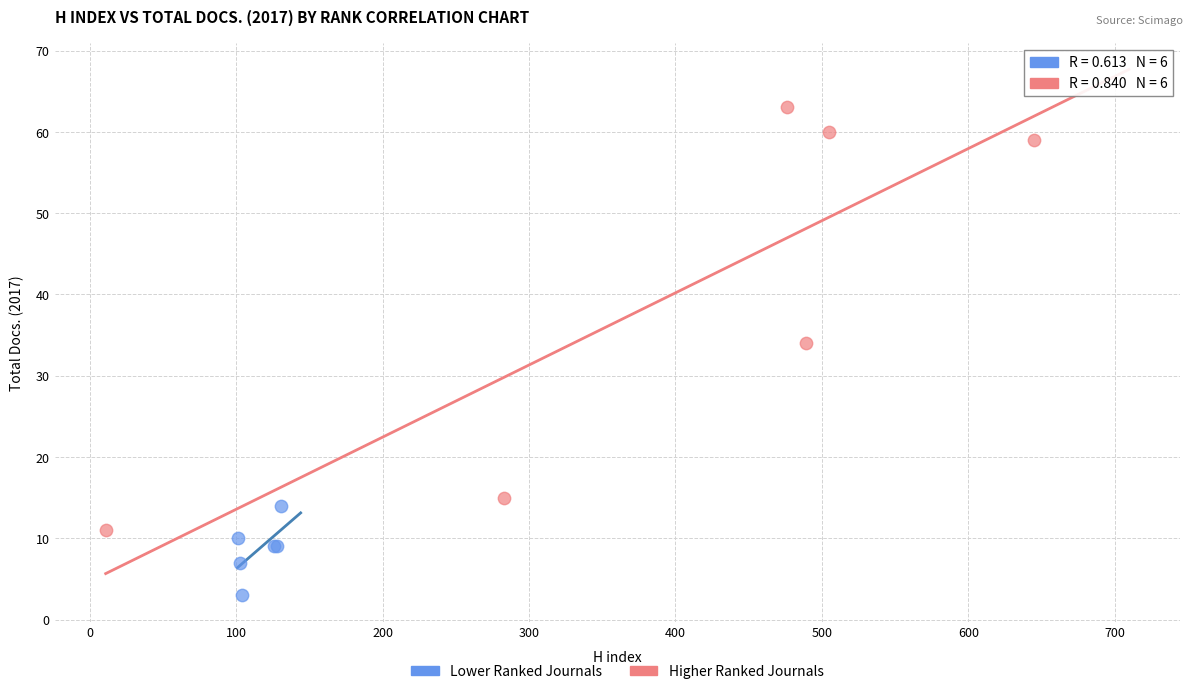

Which series contains the lowest Y value?

Lower Ranked Journals